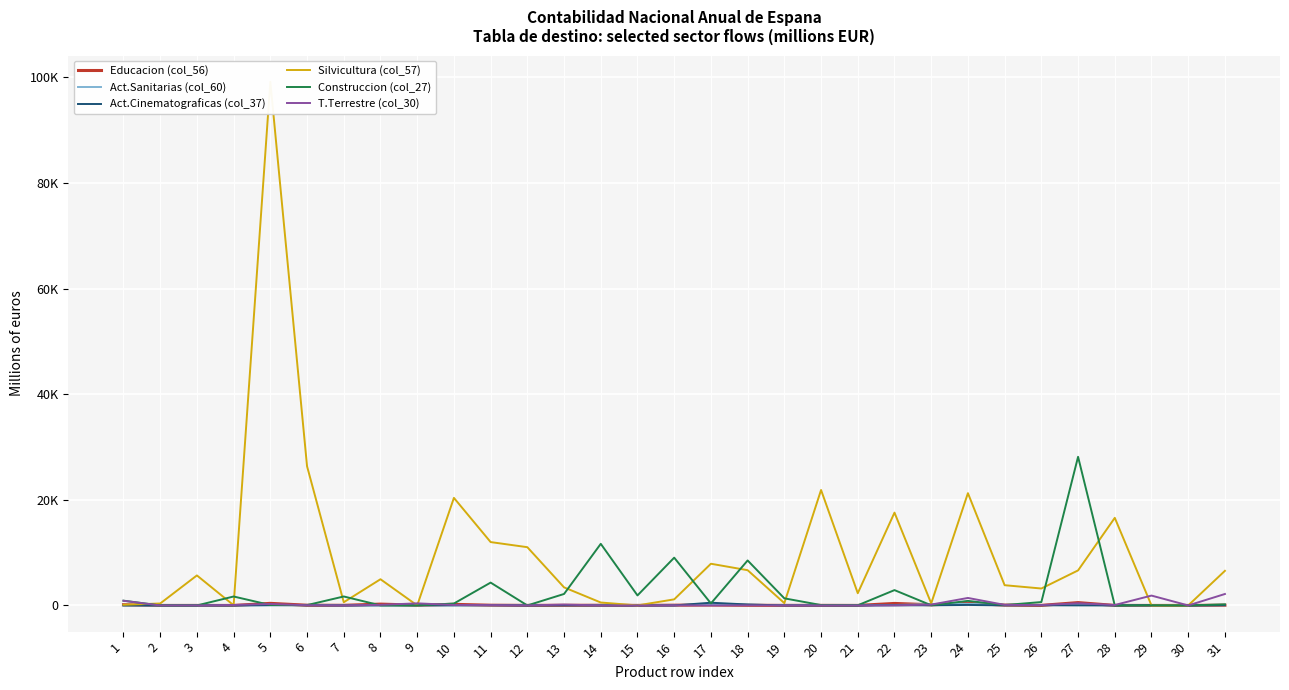

Which series changed the most between 2 and 22?

Silvicultura (col_57)